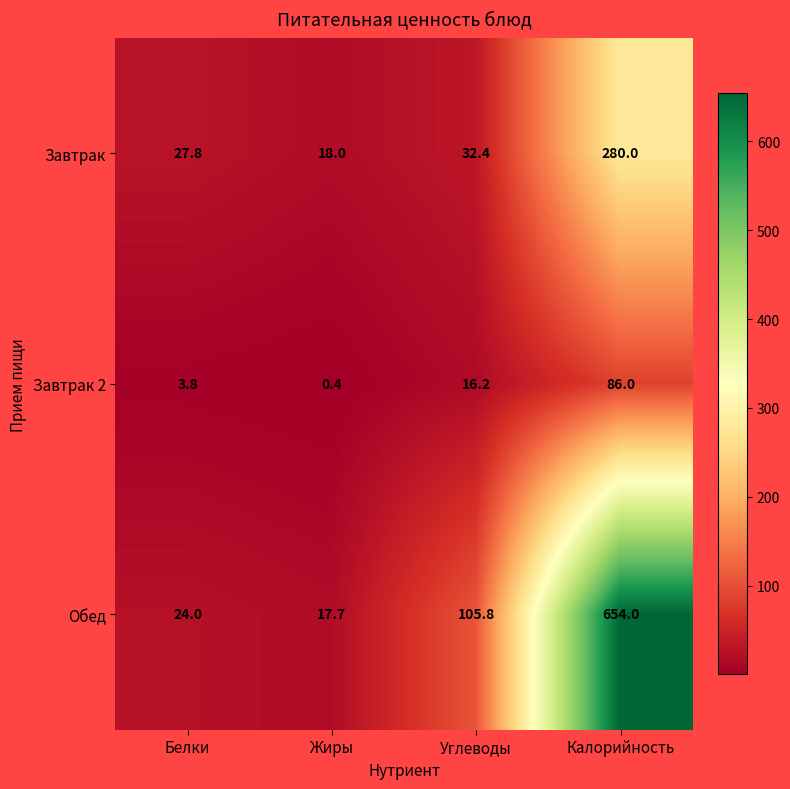

What is the total value across all series at Калорийность?

1020.0